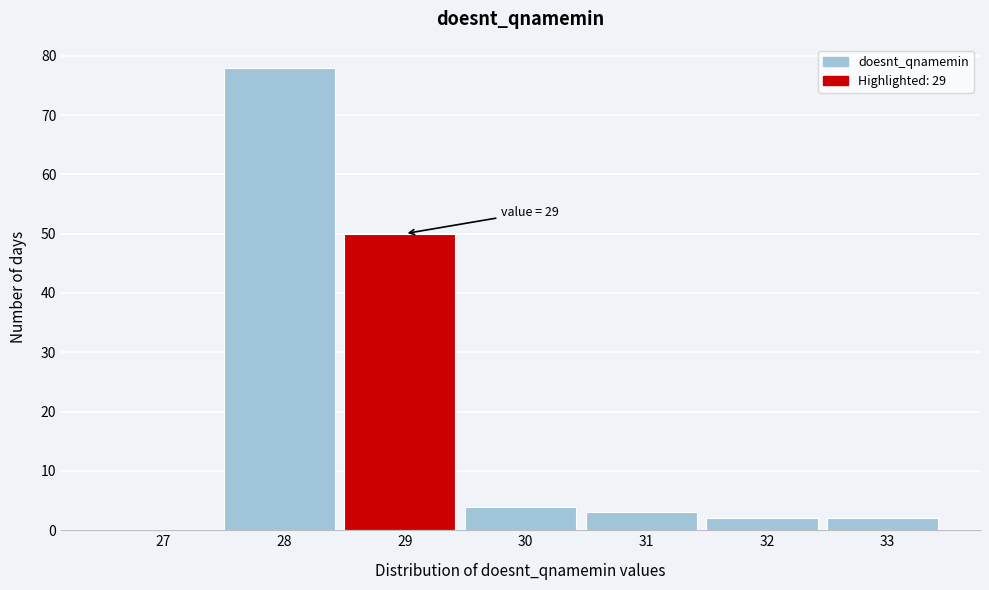

Reading left to right, list all the values displayed in this chart.

27=0	28=78	29=50	30=4	31=3	32=2	33=2